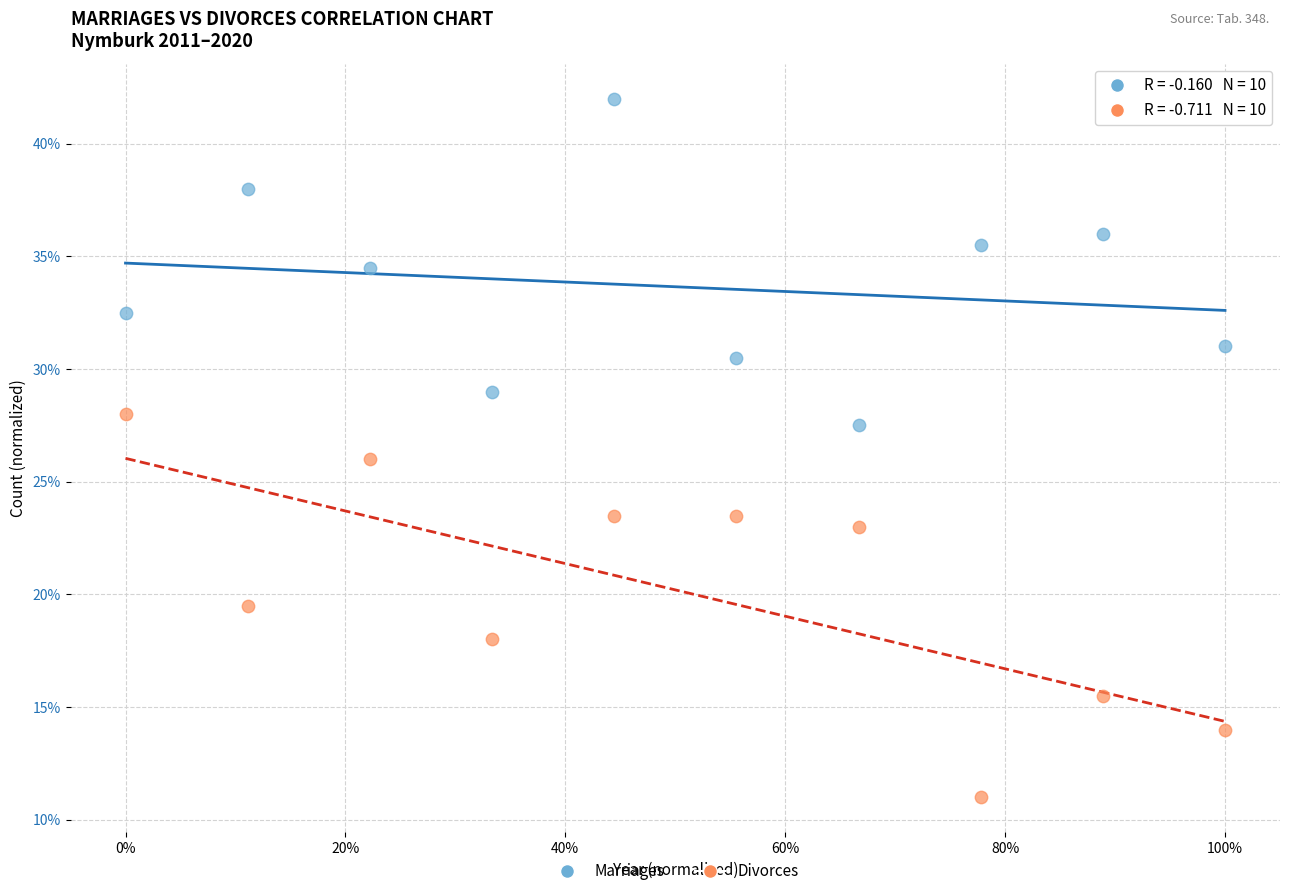

What are all the series names shown in the legend?

Marriages, Divorces